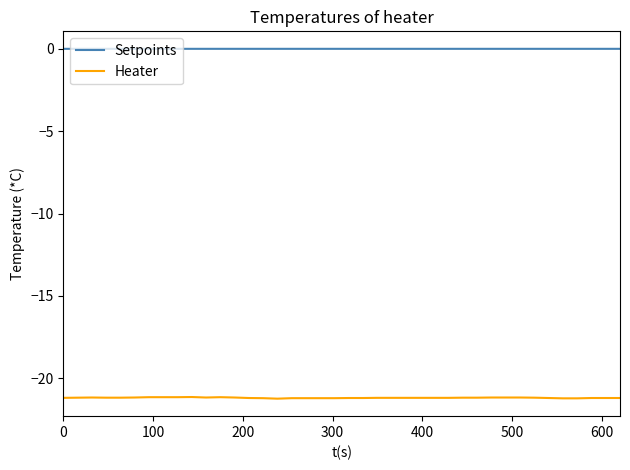

List the series in order of their overall mean, lowest first.

Heater, Setpoints